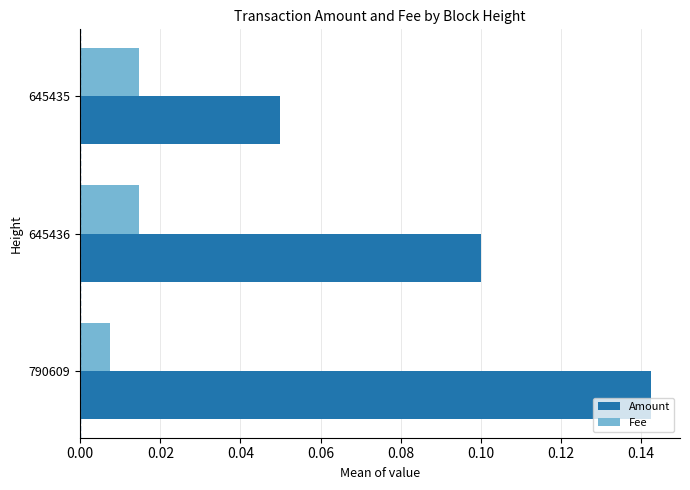

Which series has the widest spread of values?

Amount